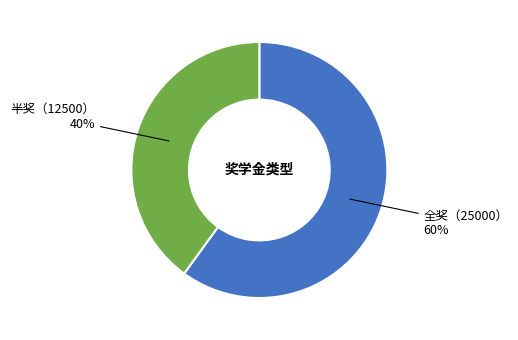

How many segments does this pie chart have?

2